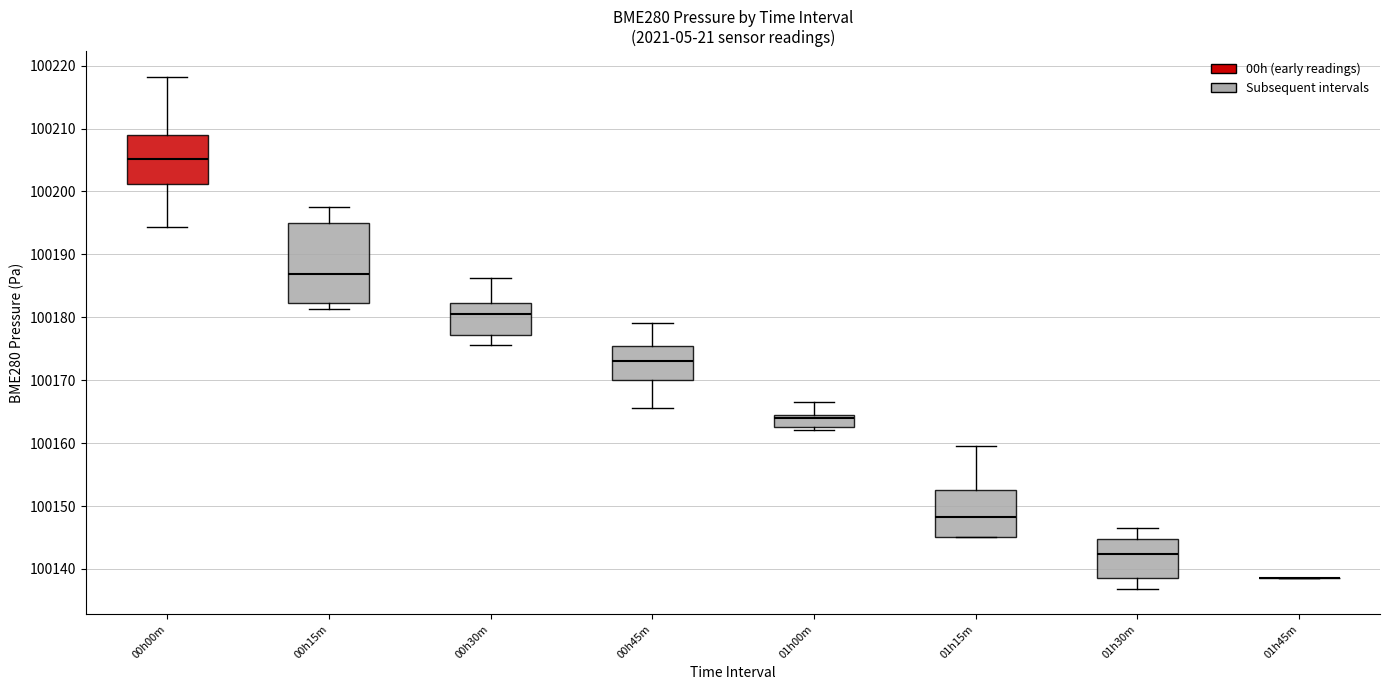

Which box is the tallest, from its lower edge to its upper edge?

00h15m